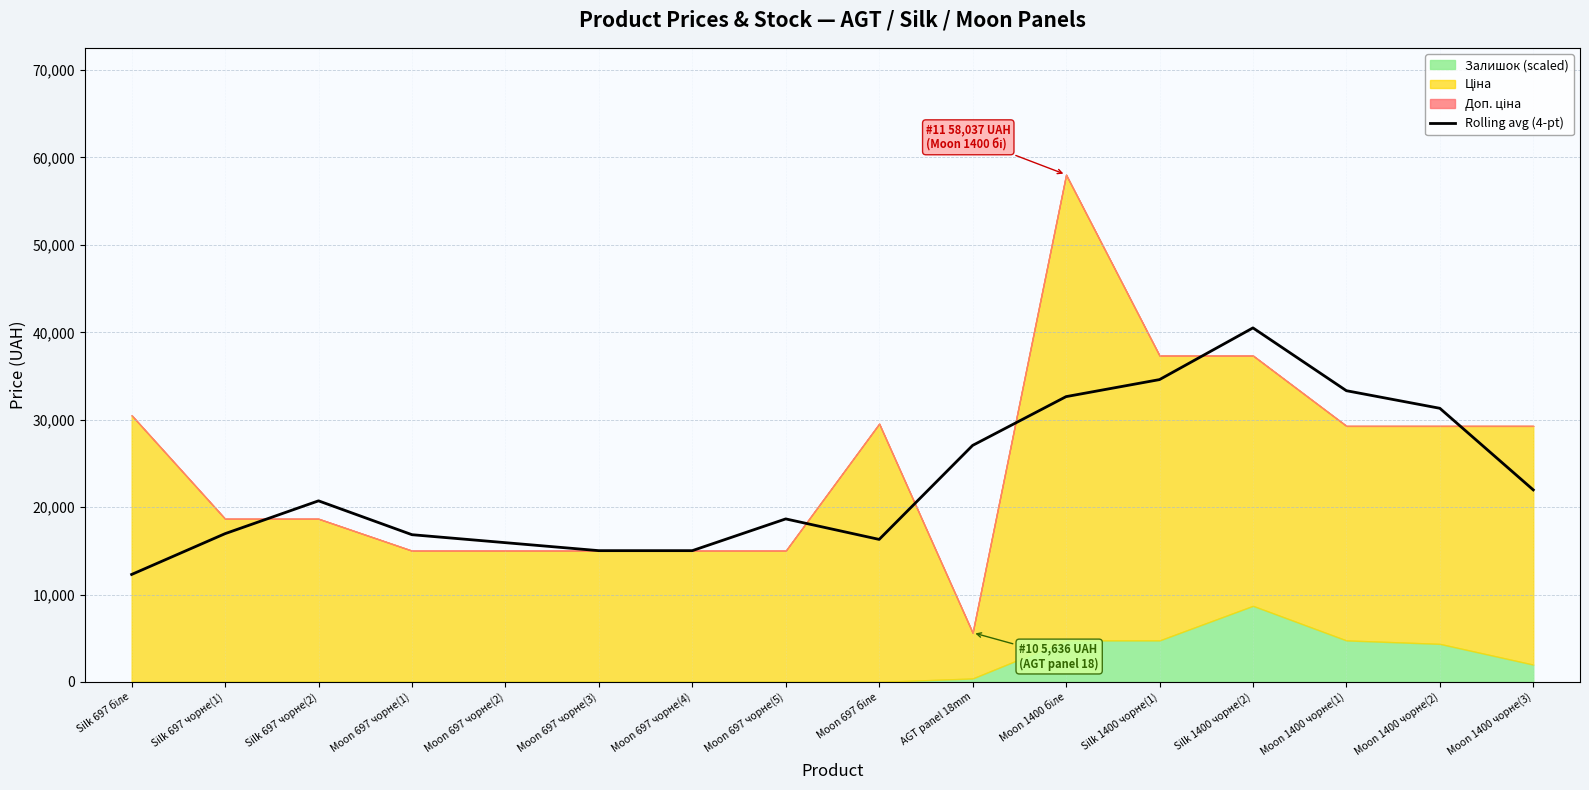

Where is the data nearest to the value 26400?

AGT panel 18mm